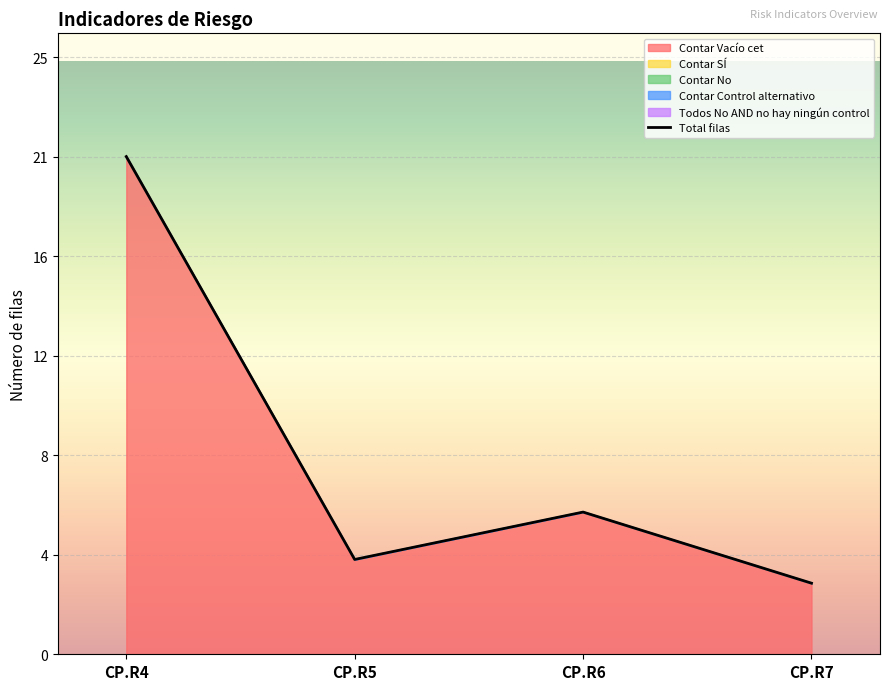

Between CP.R4 and CP.R5, which is larger?

CP.R4